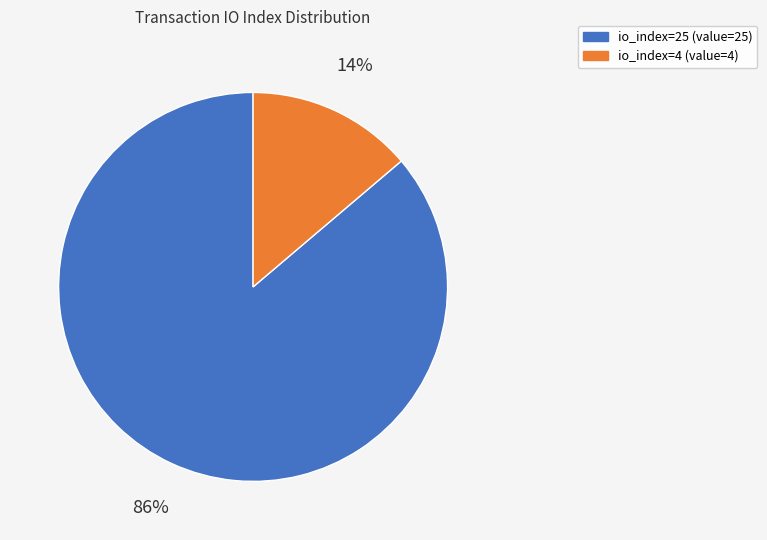

Rank the categories by value from lowest to highest.

io_index=4, io_index=25